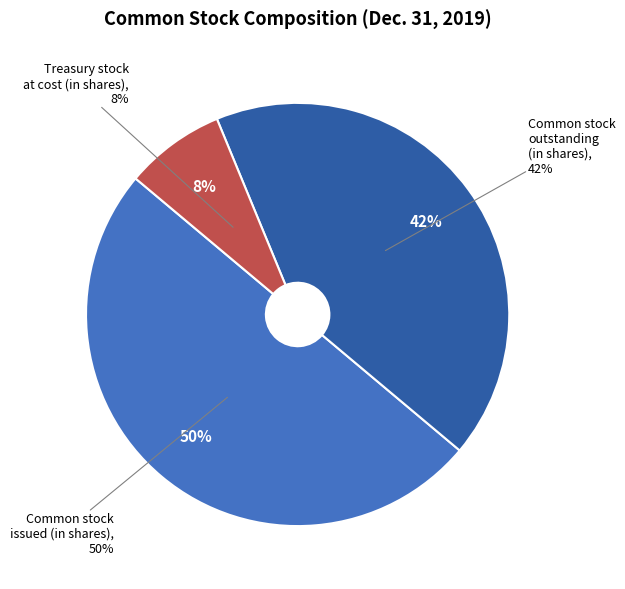

How many segments does this pie chart have?

3